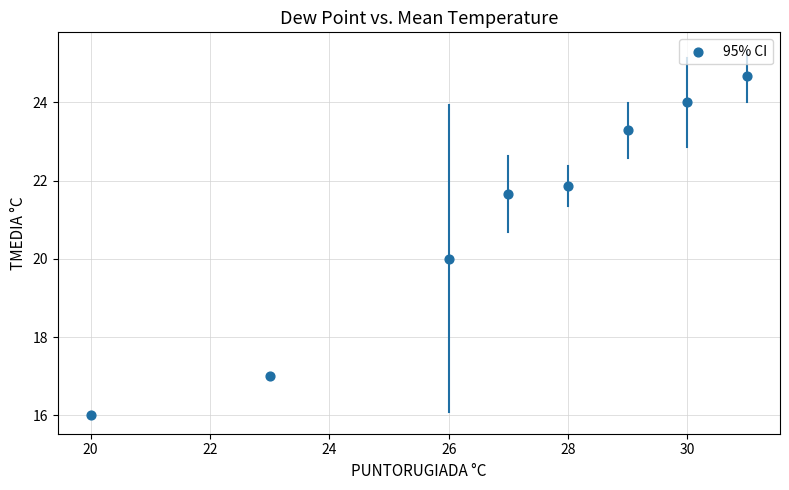

What is the average X value?

26.8